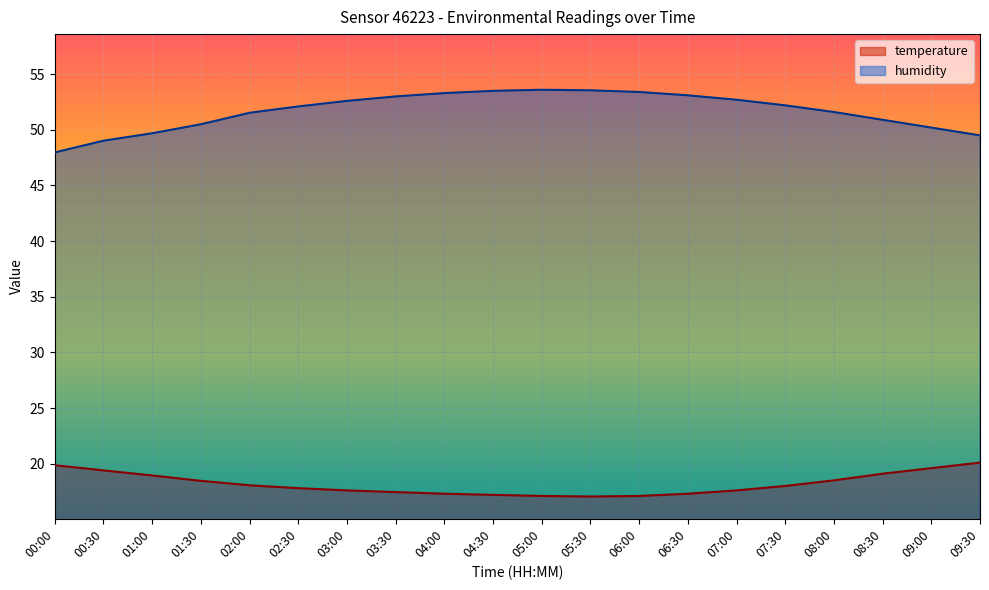

Does the chart display data point markers on the line(s)?

No